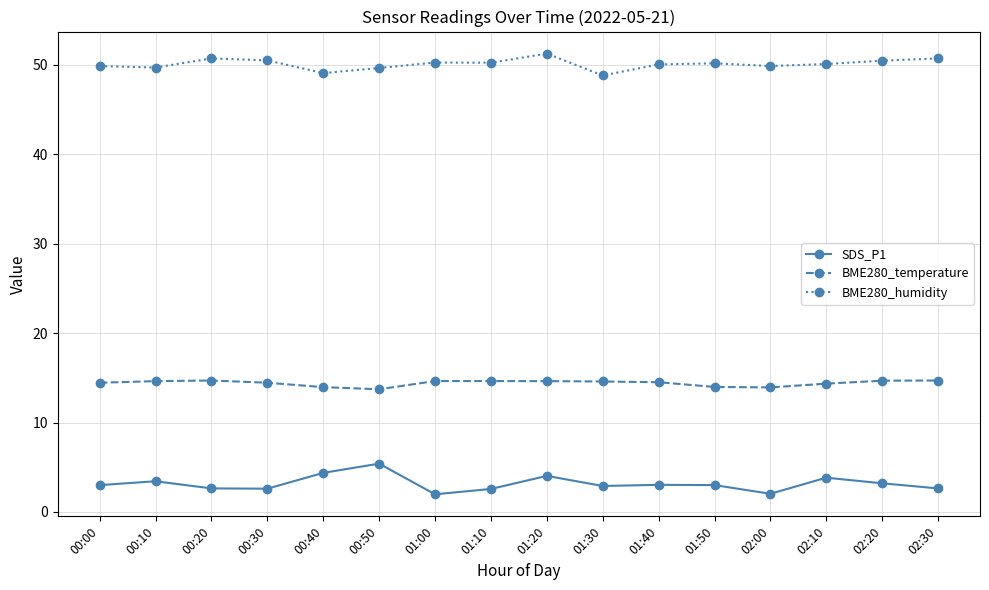

At how many categories does at least one series exceed 24?

16